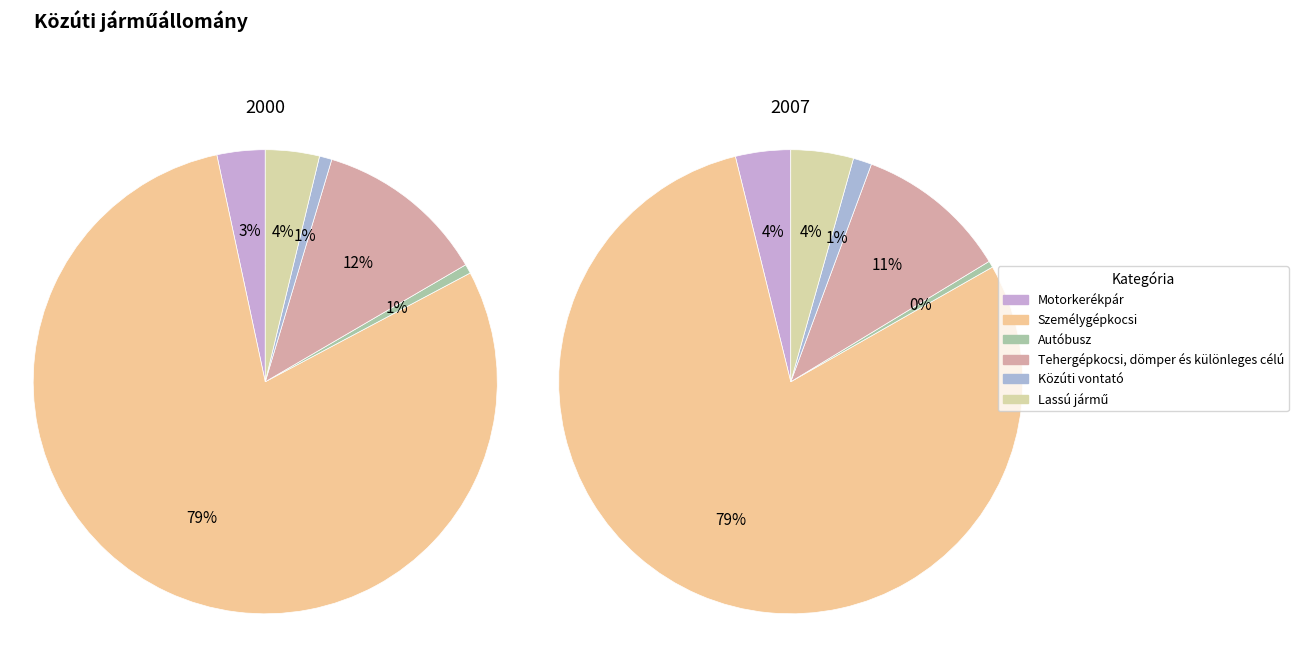

To the nearest percent, what is the combined percentage of values_2000 and 5?

7%